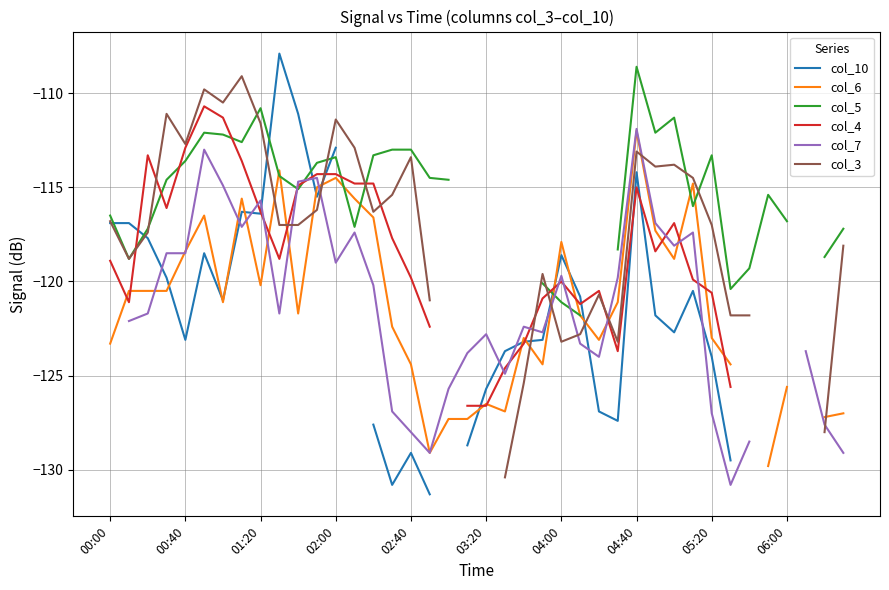

How many negative values does the col_7 series have?

37